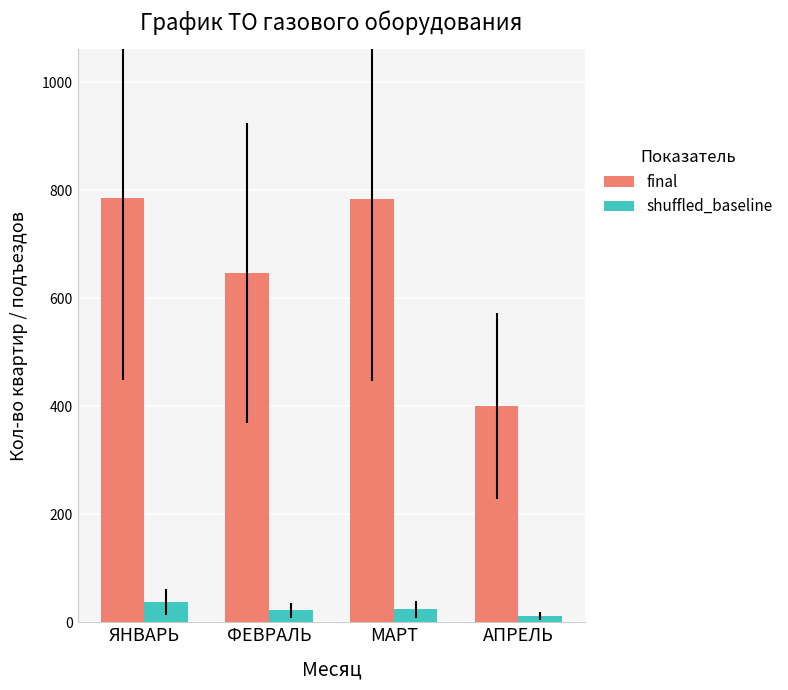

Rank the series by their average value, from highest to lowest.

final, shuffled_baseline